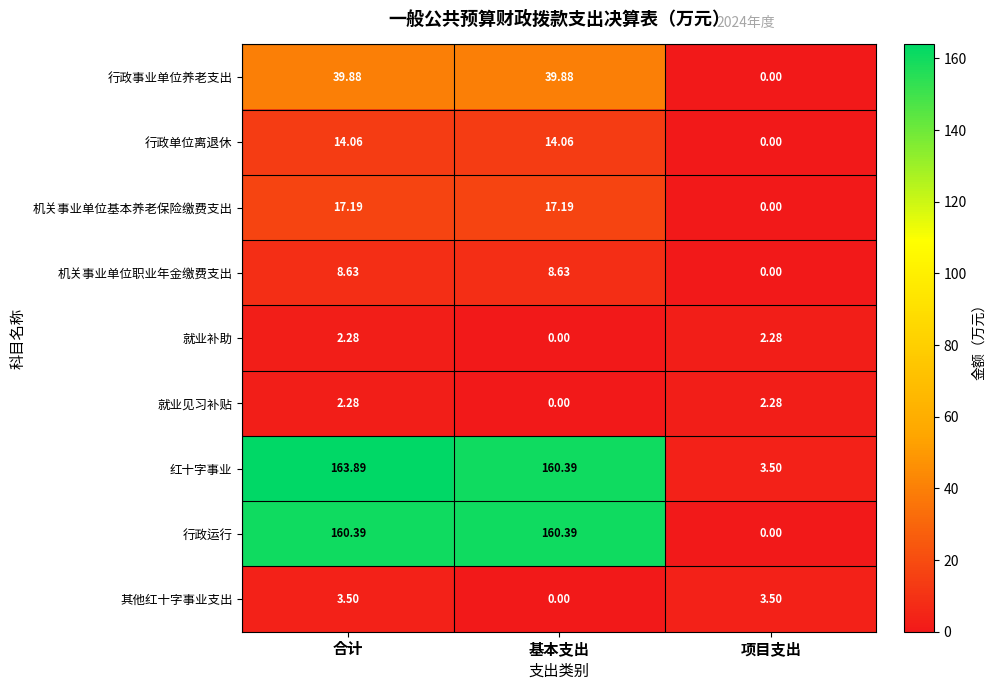

At which label does 就业见习补贴 first exceed 2?

合计